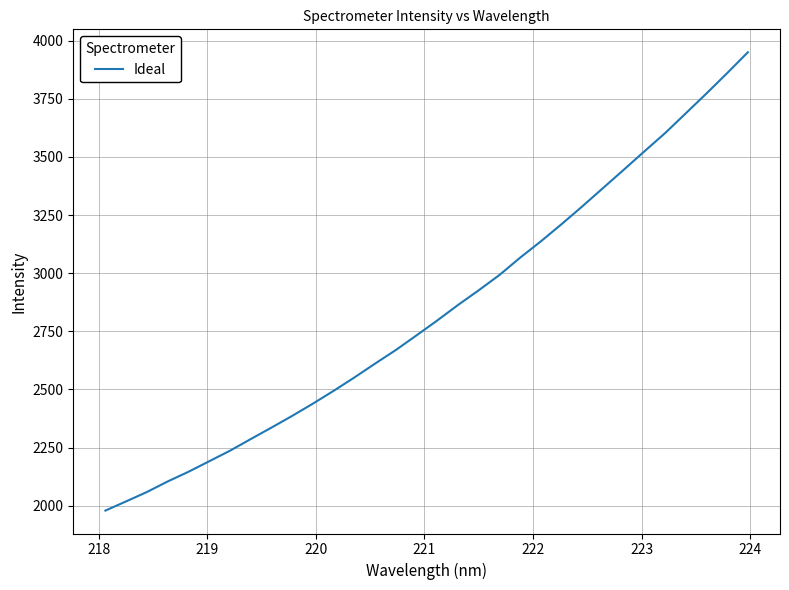

What is the maximum value shown in the chart?

3950.6